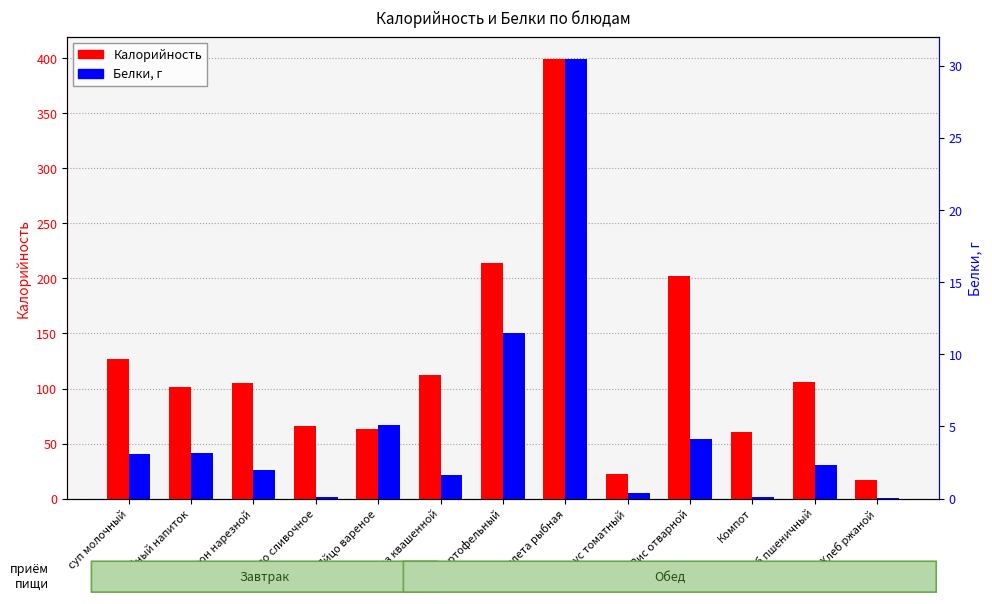

Reading left to right, list all the values displayed in this chart.

Калорийность: суп молочный=126.9	Кофейный напиток=101.1	Батон нарезной=104.8	Масло сливочное=66.1	Яйцо вареное=63.0	Салат из квашенной=112.6	Суп картофельный=214.0	Котлета рыбная=399.3	Соус томатный=22.4	Рис отварной=201.8	Компот=60.1	Хлеб пшеничный=105.8	Хлеб ржаной=16.9
Белки: суп молочный=3.1	Кофейный напиток=3.2	Батон нарезной=2.0	Масло сливочное=0.1	Яйцо вареное=5.1	Салат из квашенной=1.6	Суп картофельный=11.4	Котлета рыбная=30.5	Соус томатный=0.3	Рис отварной=4.1	Компот=0.1	Хлеб пшеничный=2.4	Хлеб ржаной=0.0